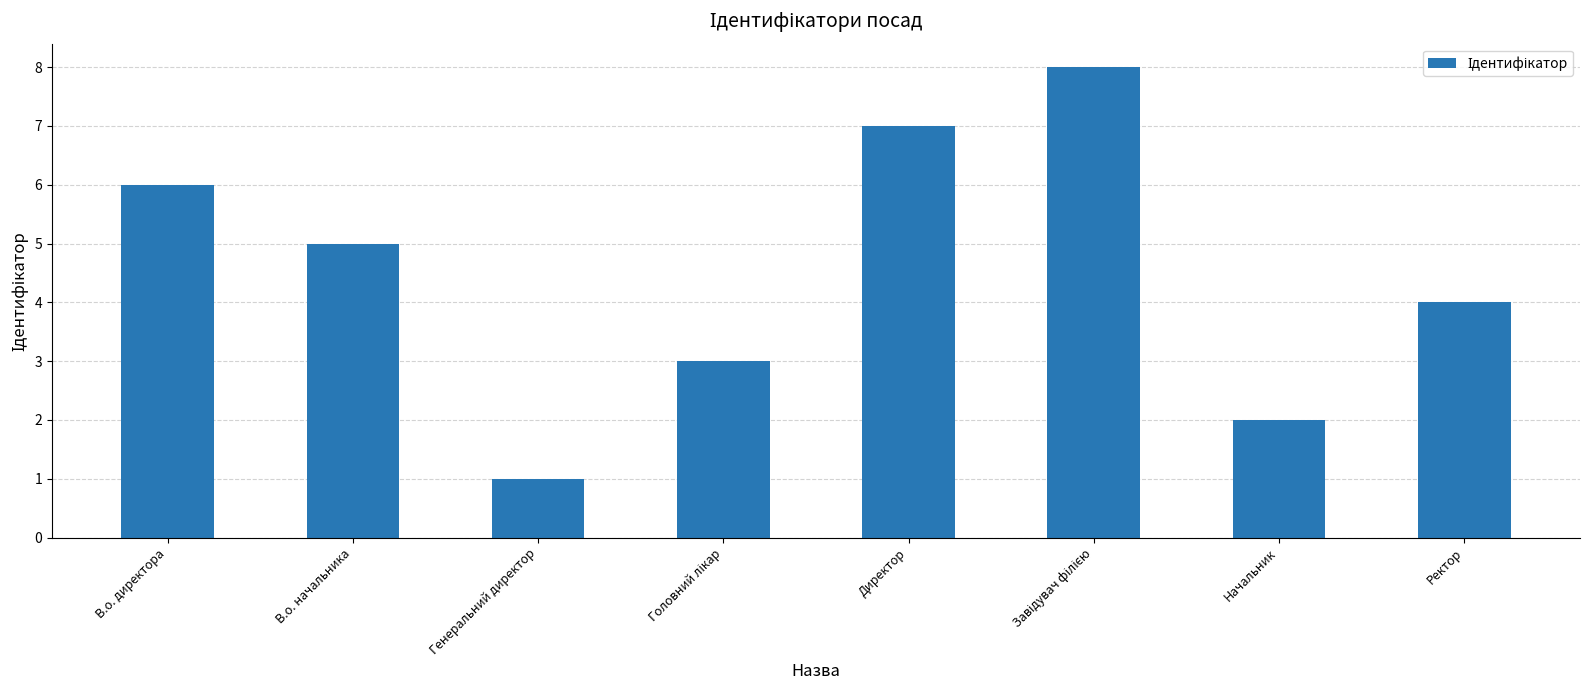

What is the label of the 4th bar from the right?

Директор